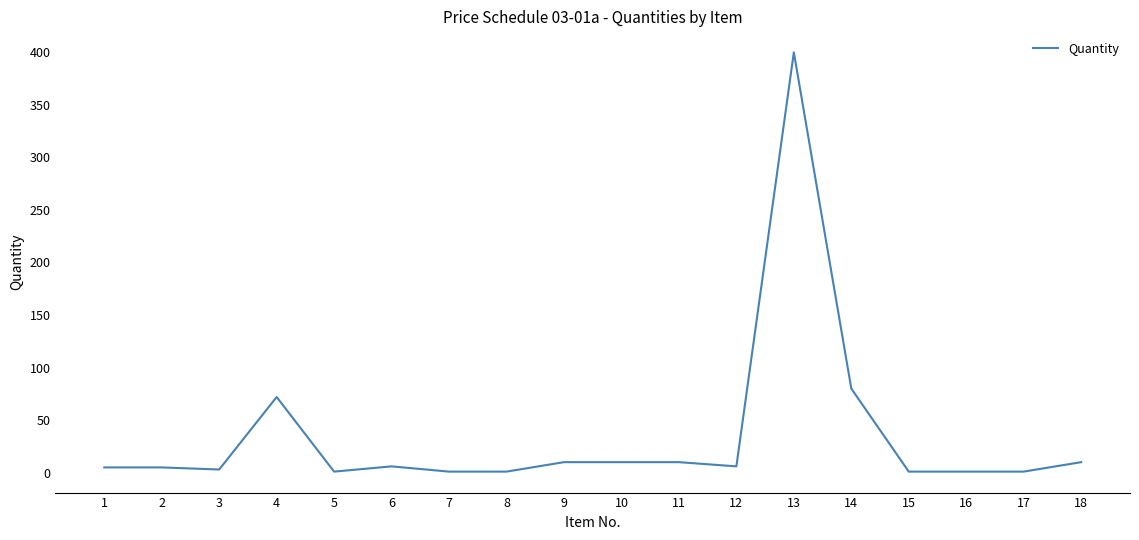

What is the ratio of the value at 13 to the value at 7?

400.0